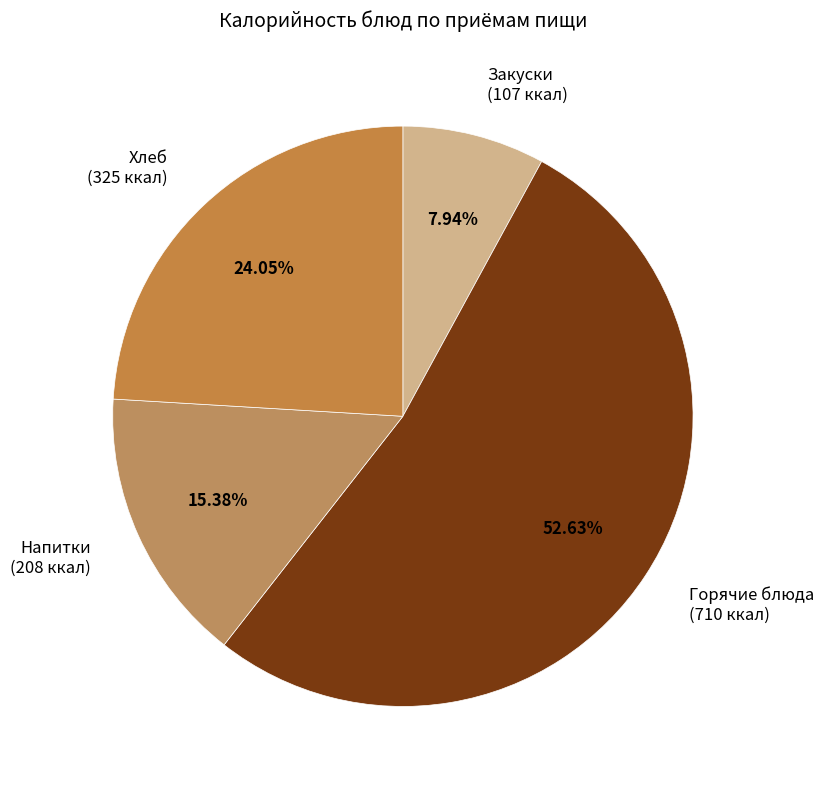

Which category has the smallest portion of the pie?

Закуски (107 ккал)